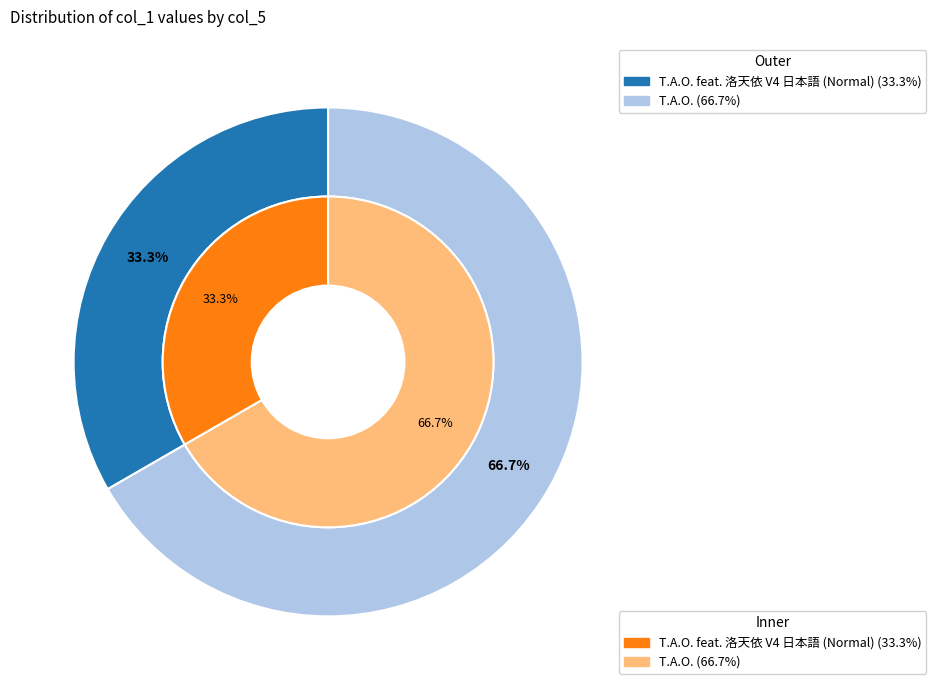

Is it true that T.A.O. feat. 洛天依 V4 日本語 (Normal) is 33% of the pie?

True